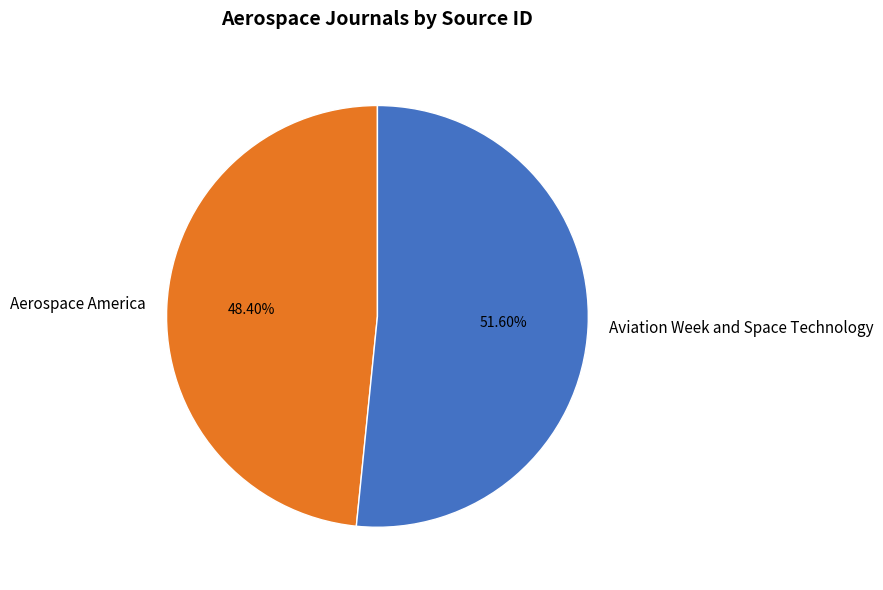

What is the largest slice in the pie chart?

Aviation Week and Space Technology